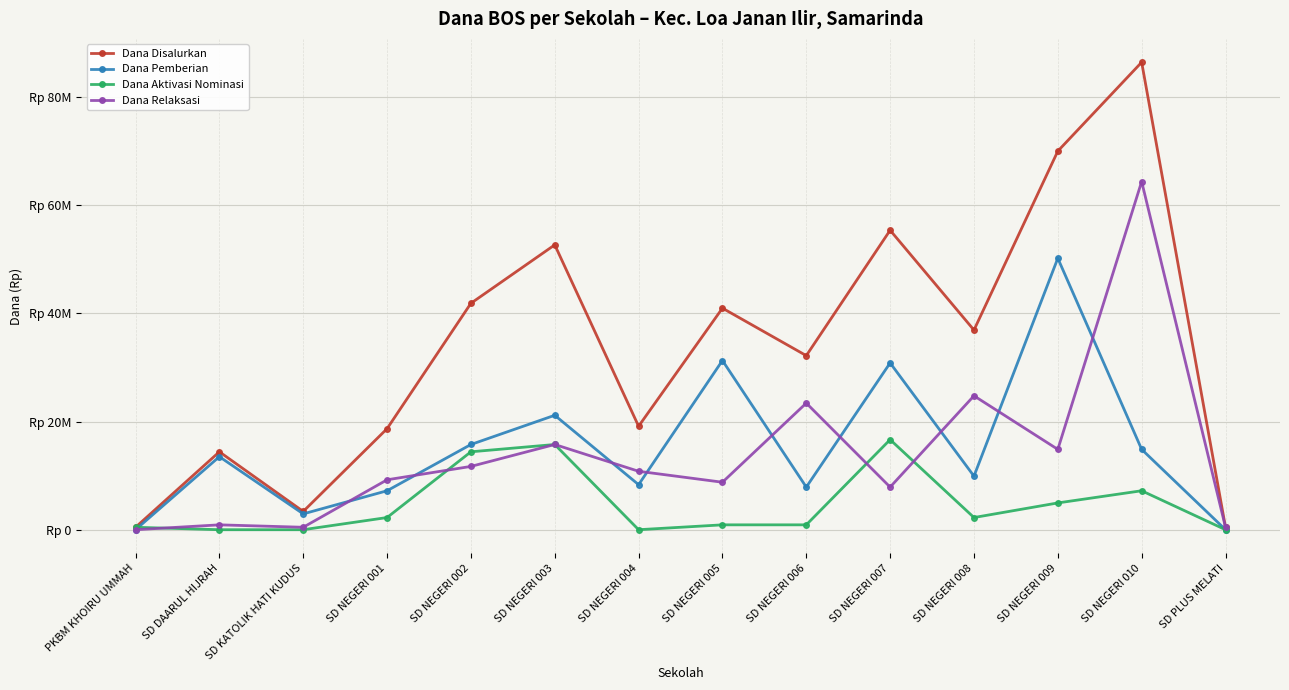

What are all the series names shown in the legend?

Dana Disalurkan, Dana Pemberian, Dana Aktivasi Nominasi, Dana Relaksasi